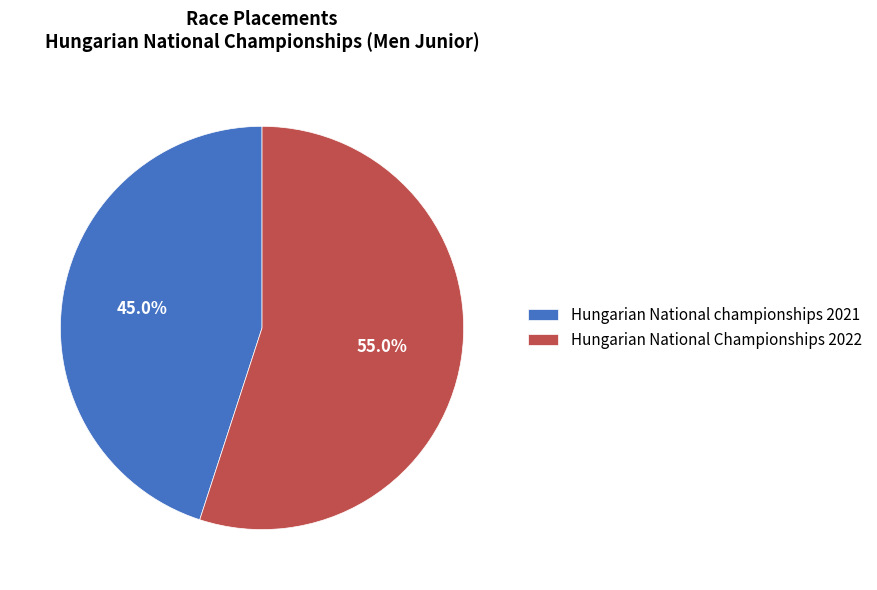

Rank the categories by value from highest to lowest.

Hungarian National Championships 2022, Hungarian National championships 2021